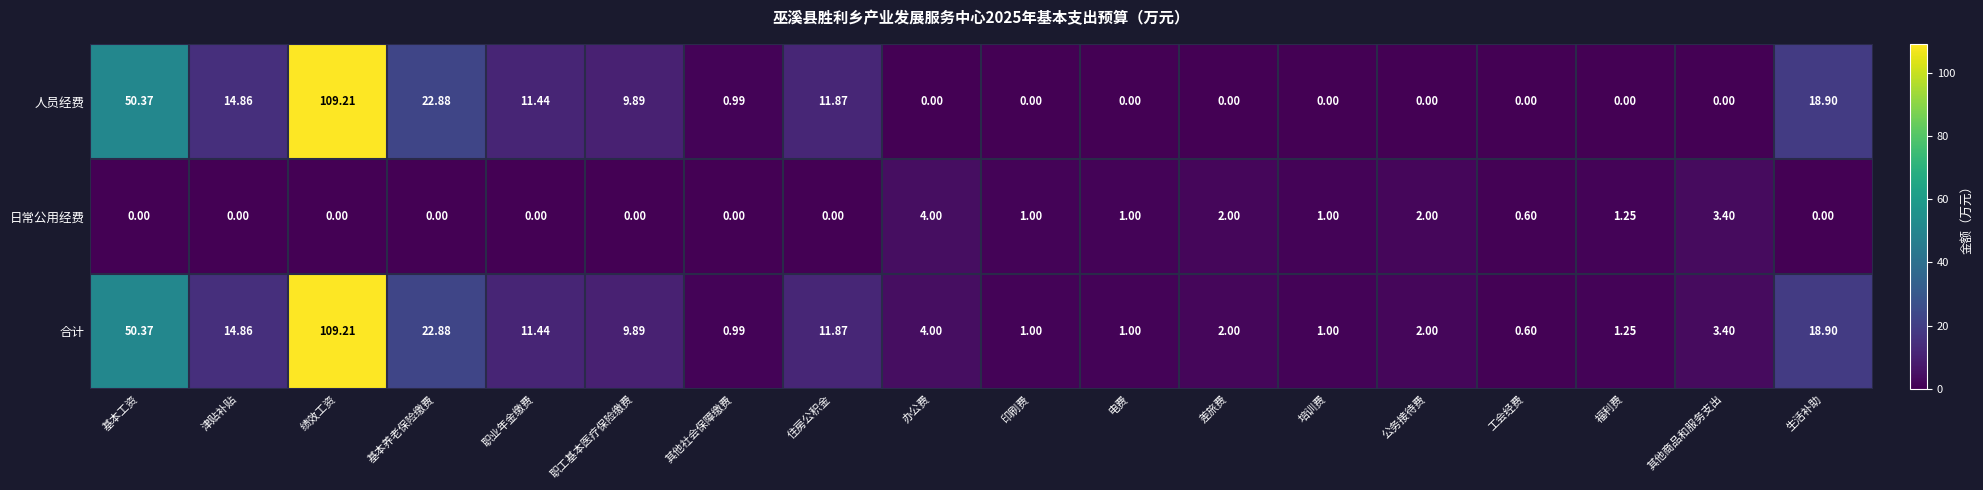

Which label corresponds to the largest value in the chart?

绩效工资